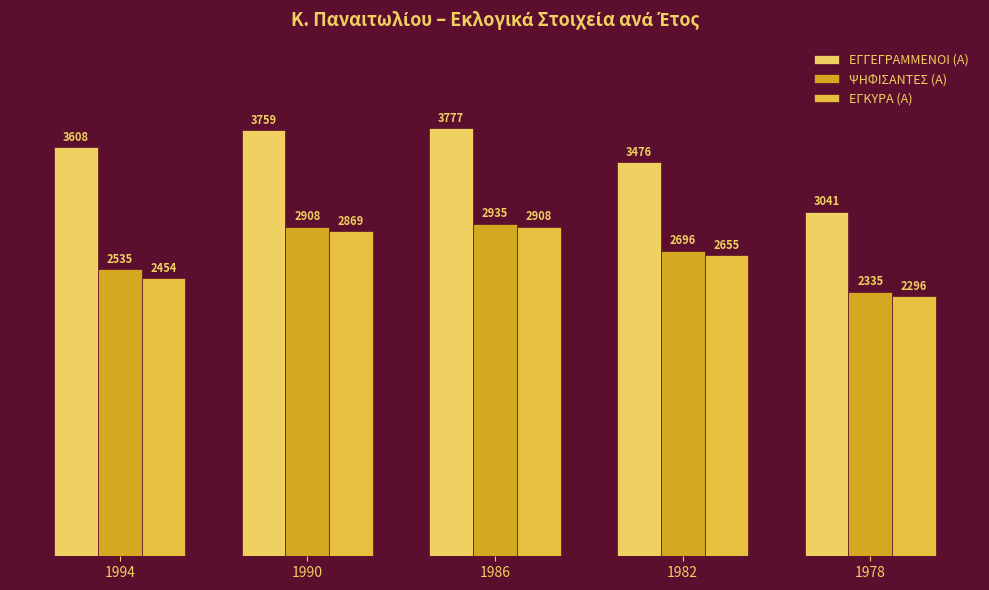

What is the difference between the maximum and minimum values in the ΕΓΓΕΓΡΑΜΜΕΝΟΙ (Α) series?

736